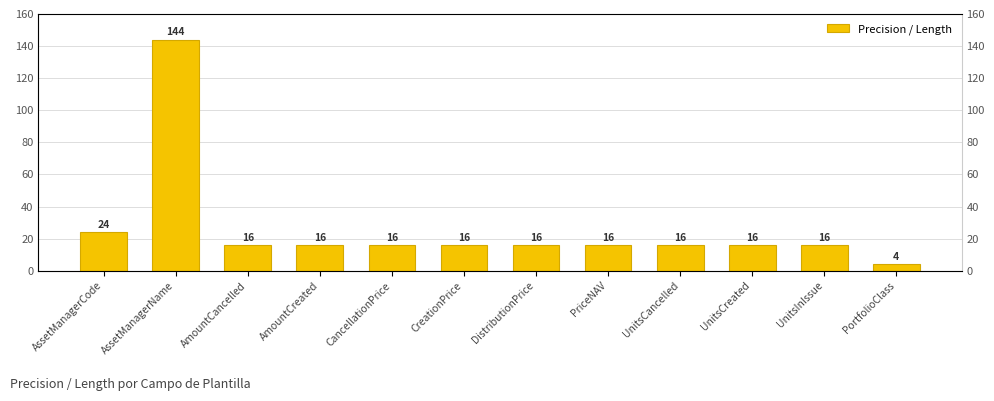

Between CreationPrice and UnitsCancelled, which is larger?

CreationPrice